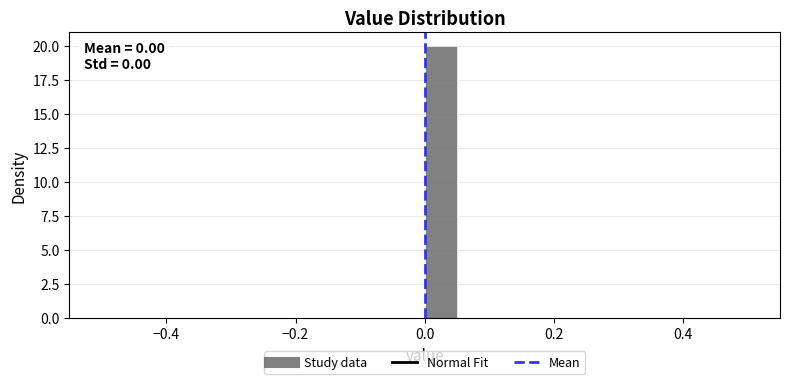

Around what value on the x-axis is the tallest bar? Give the approximate position of its centre, as read against the axis.

0.02